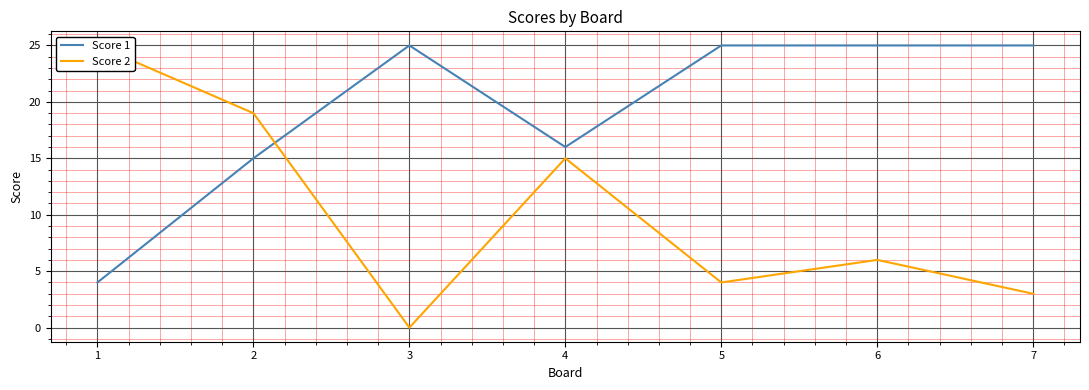

List the labels in order of Score 2 value, smallest first.

3, 7, 5, 6, 4, 2, 1